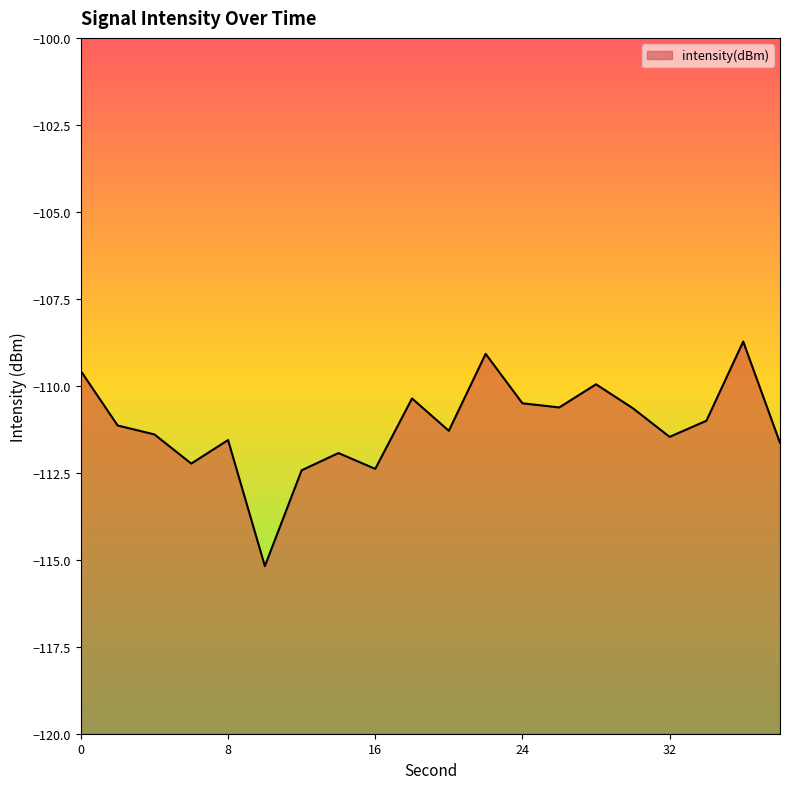

What is the sum of all values?

-2223.1